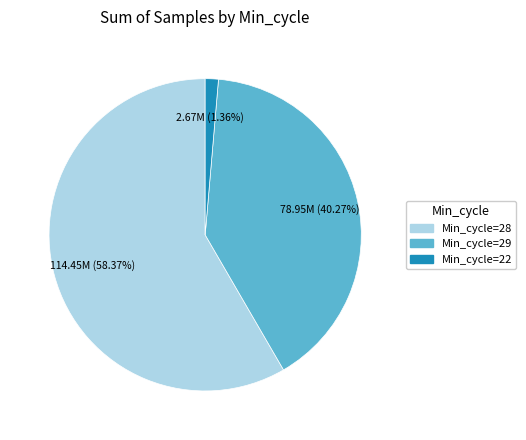

Does any single category account for the majority?

Yes